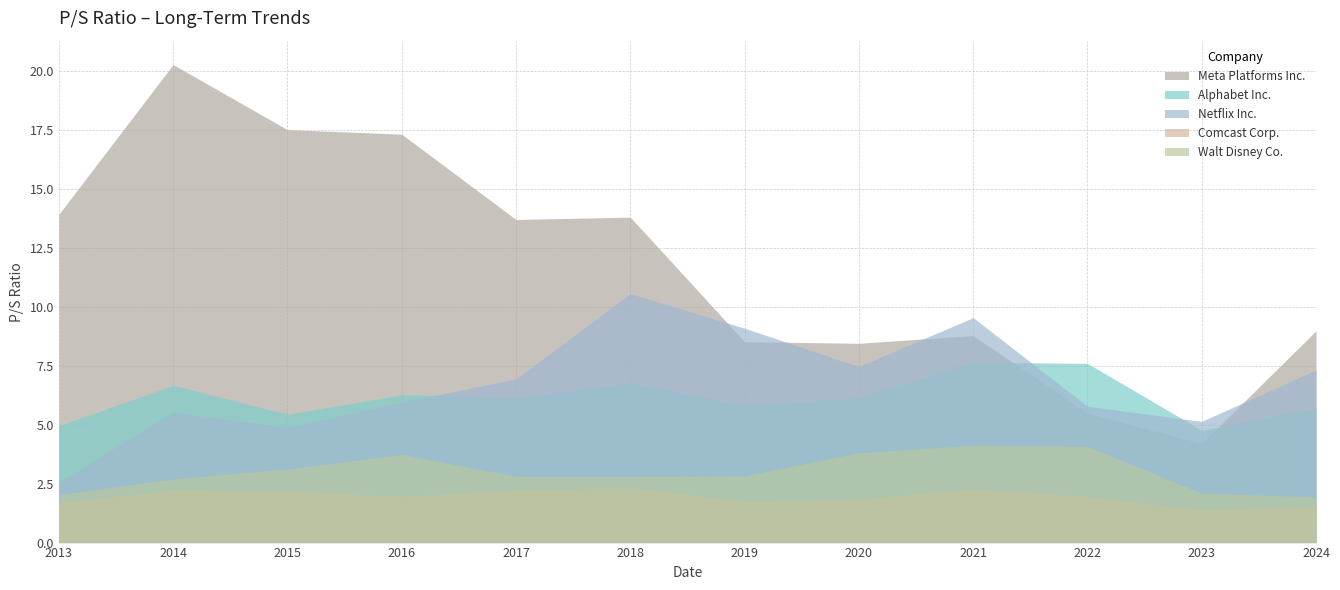

Is the value of Comcast Corp. at 2019 greater than the value of Alphabet Inc. at 2015?

No